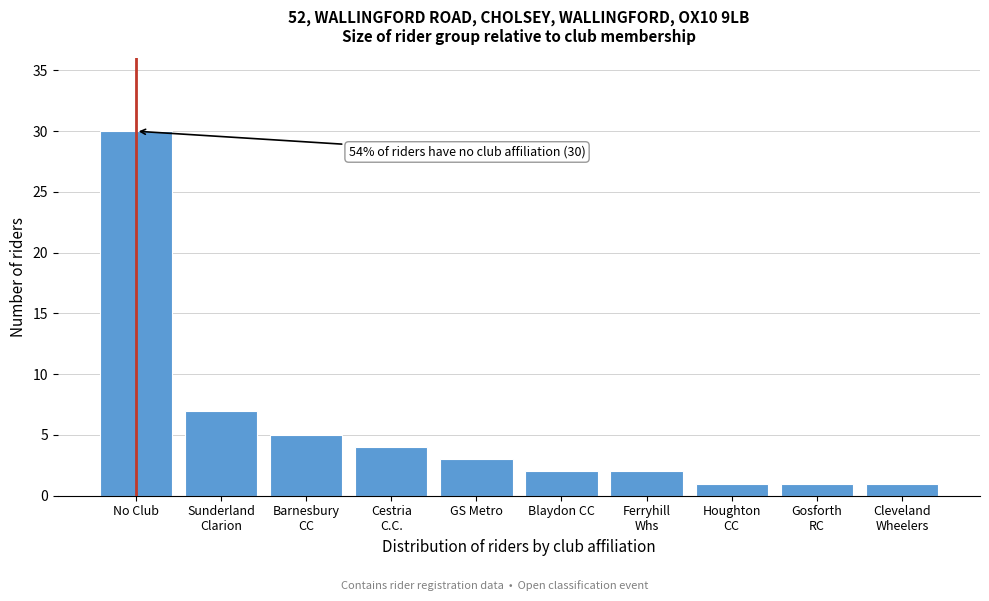

Reading left to right, transcribe all the data shown in this chart.

30	7	5	4	3	2	2	1	1	1